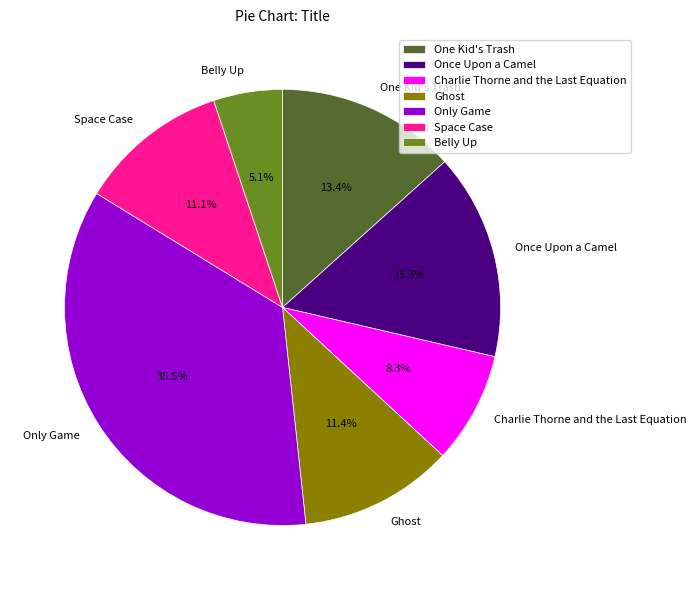

Which slice is the largest?

Only Game